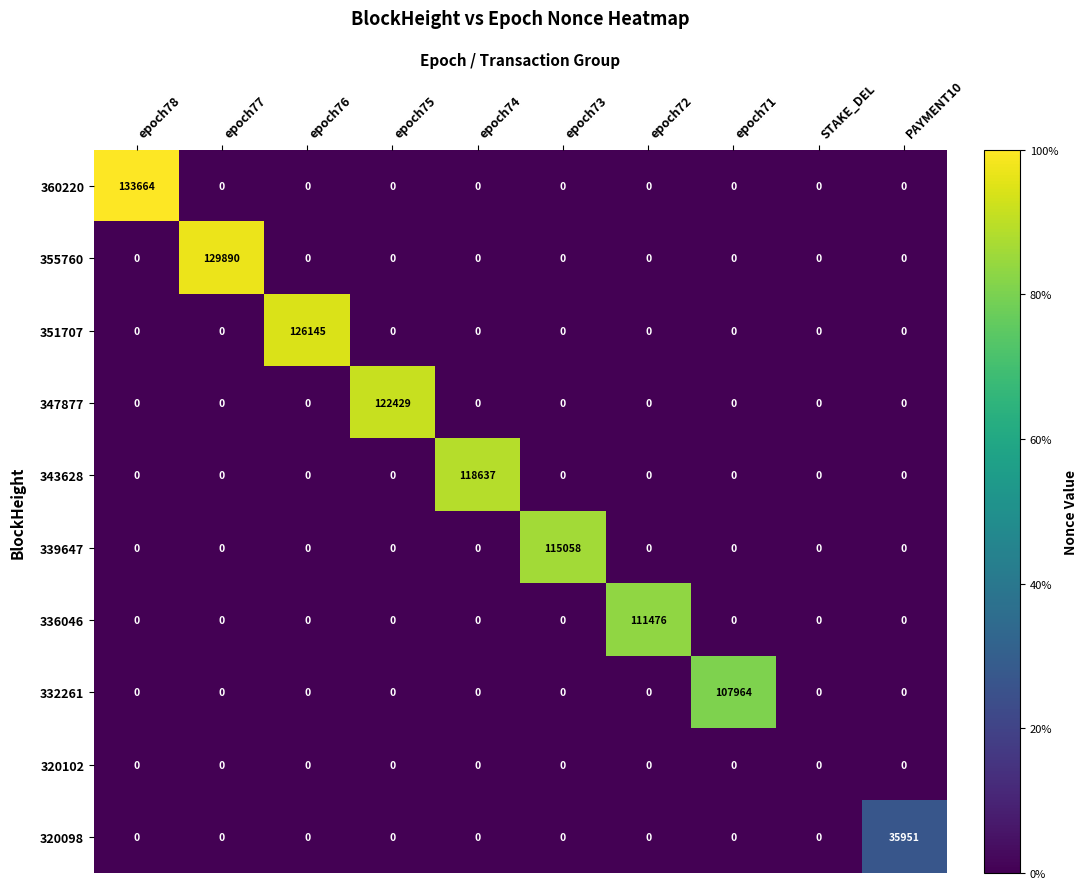

How many distinct data groups are displayed?

10